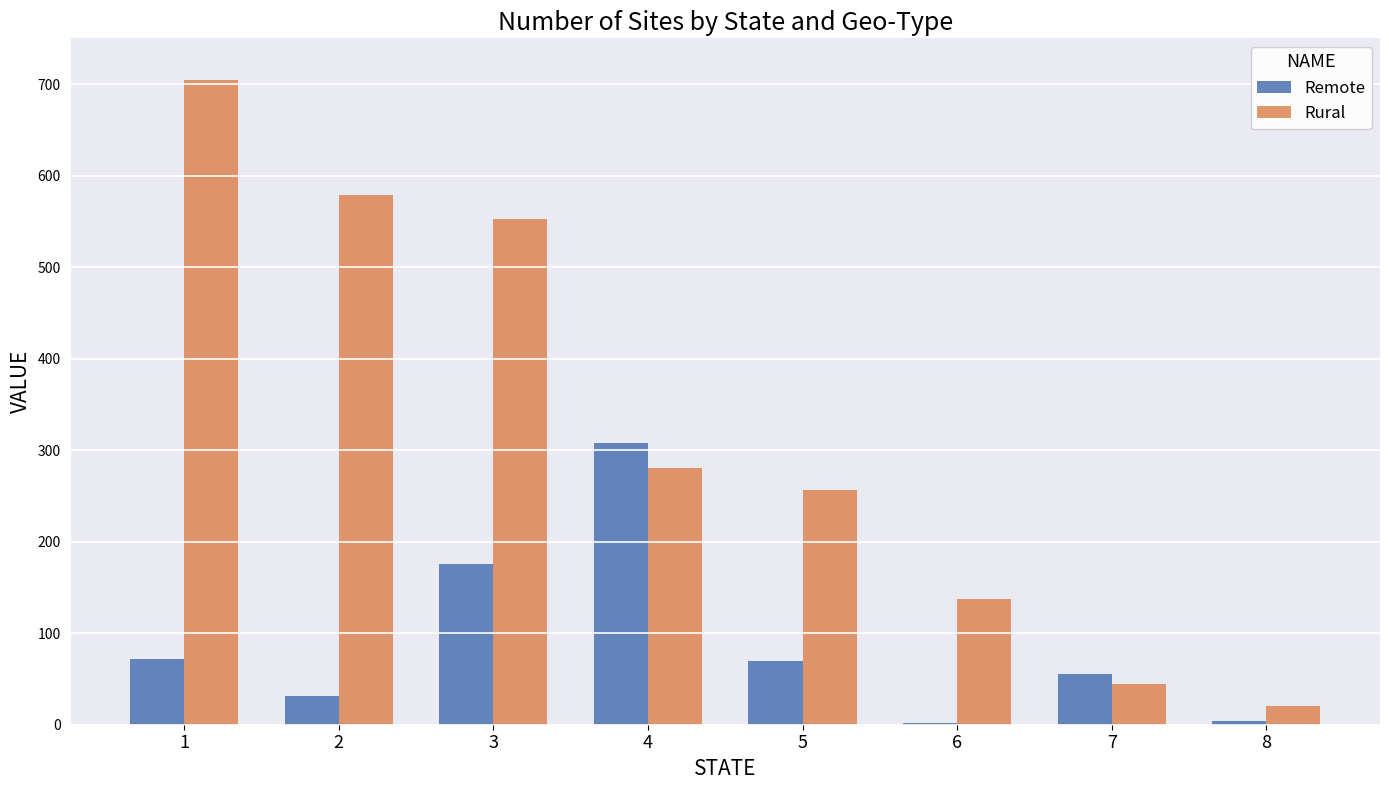

Which series has the largest total across all categories?

Rural